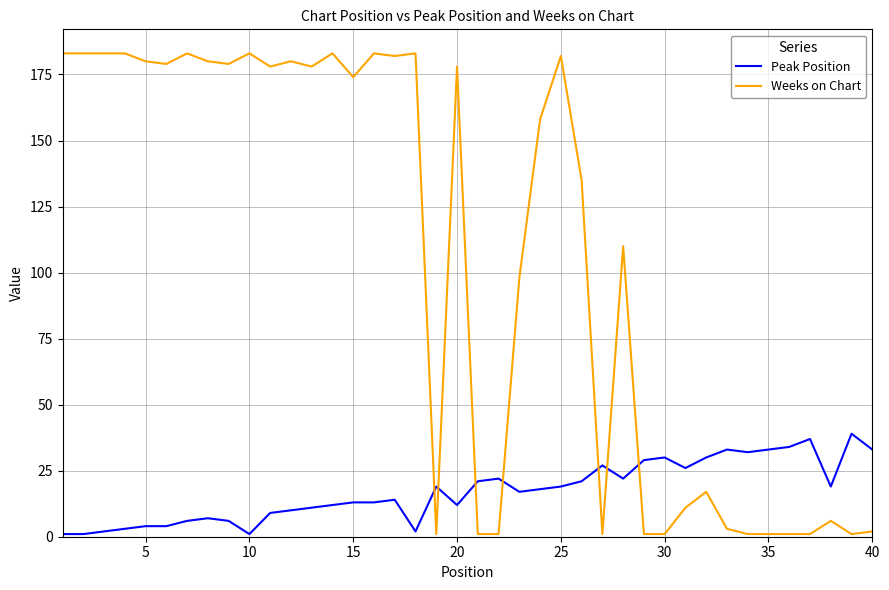

Which series has the largest total across all categories?

Weeks on Chart